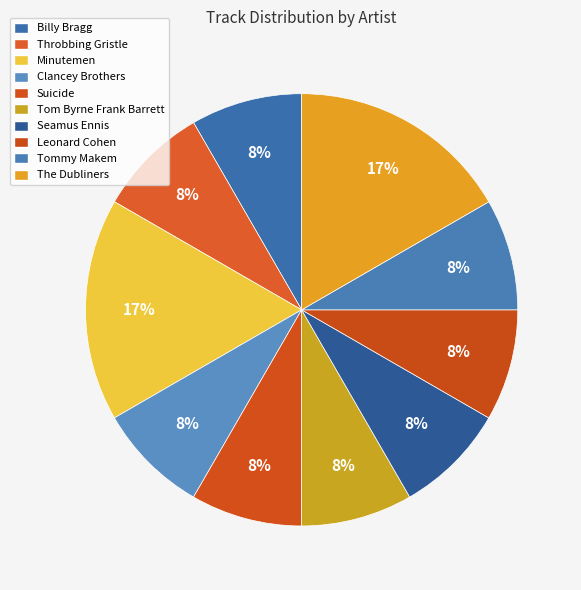

How many segments does this pie chart have?

10